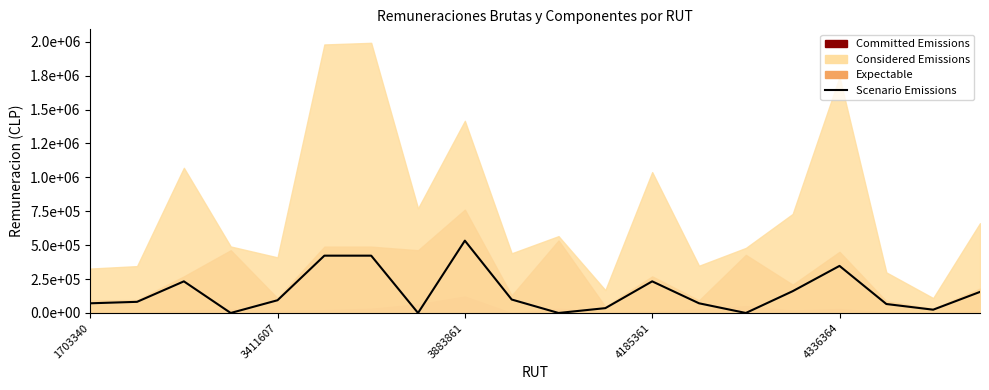

What is the sum of the values at 16 and 3883861?

580467